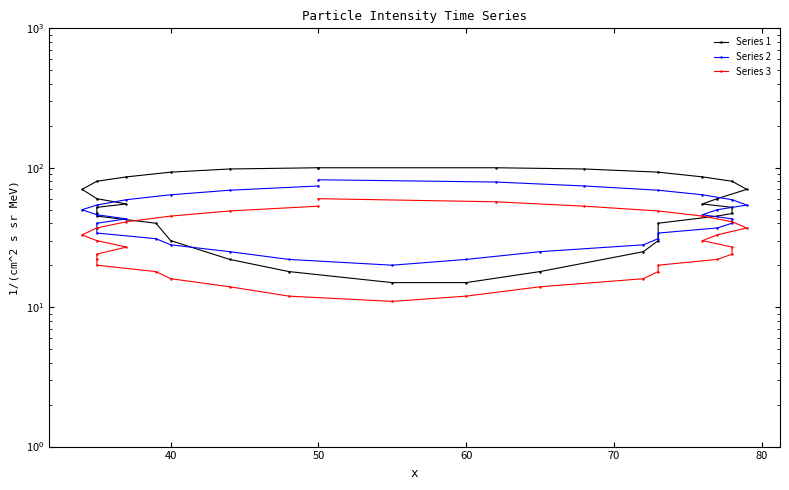

What is the difference between the maximum and second lowest values in the Series 1 series?

85